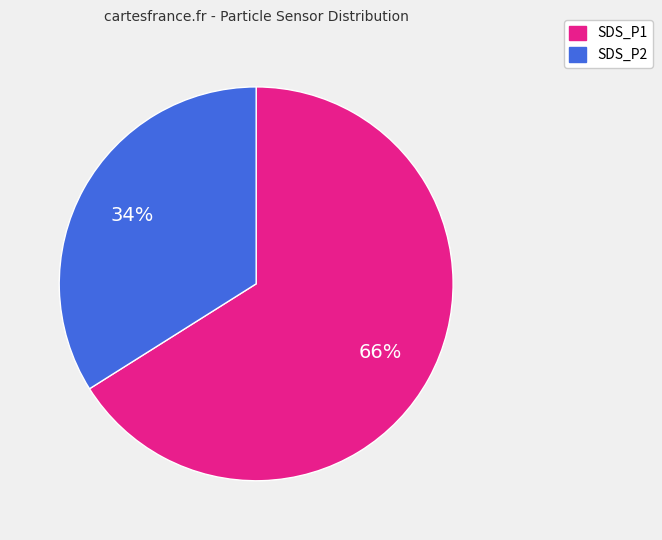

To the nearest percent, what percentage of the pie is SDS_P2?

34%